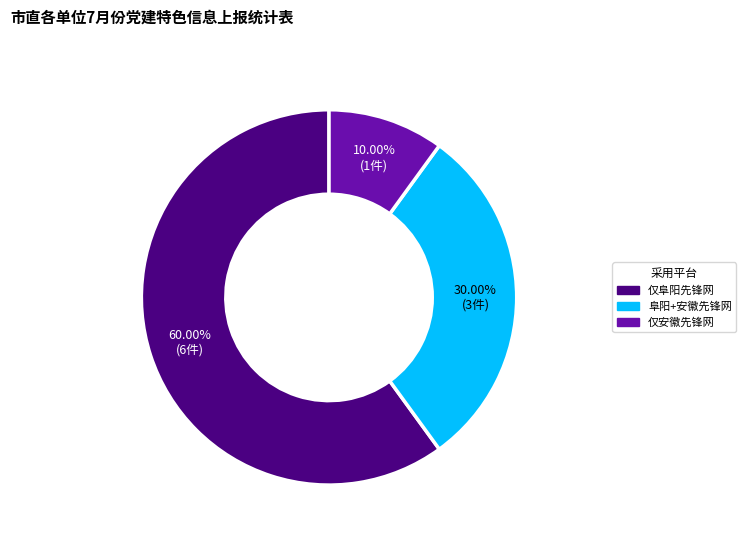

To the nearest percent, what is the difference between the largest and smallest slice percentages?

50%